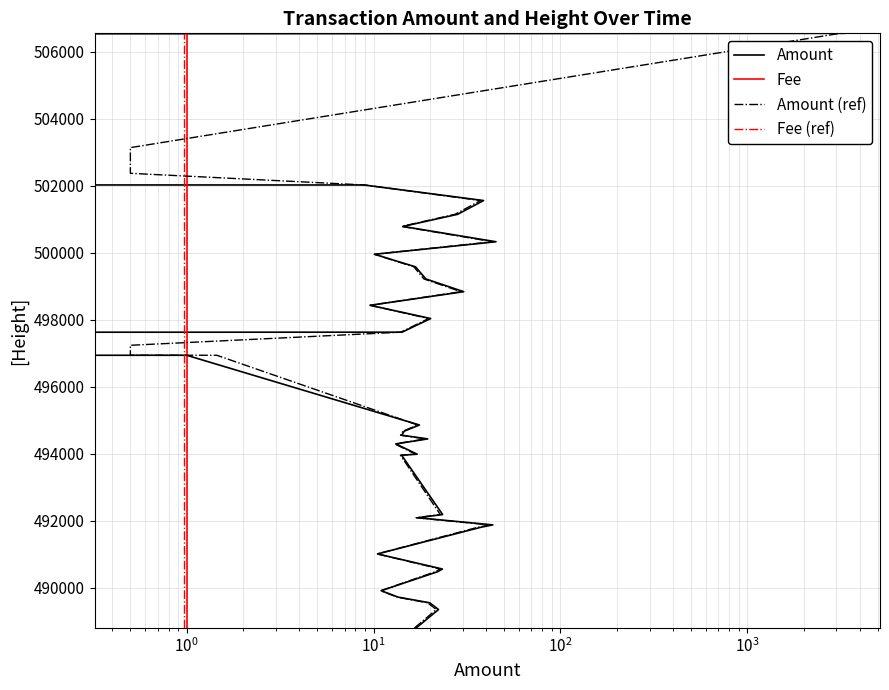

Does the chart have visible grid lines?

Yes